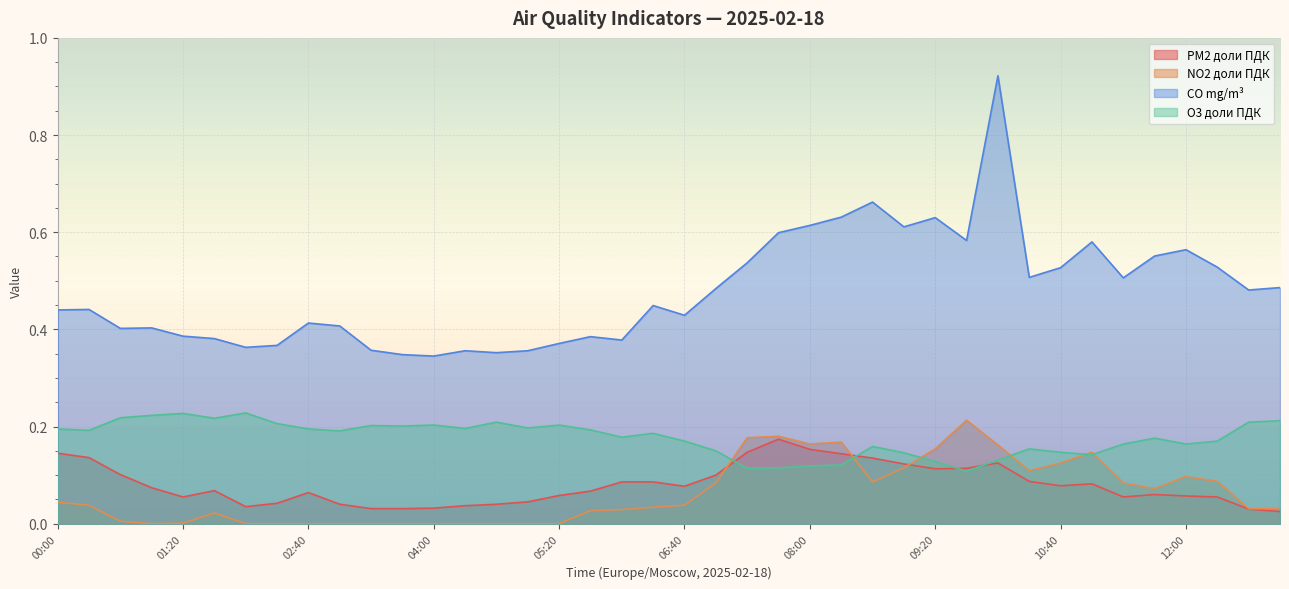

Which category has the lowest value across all series?

01:00